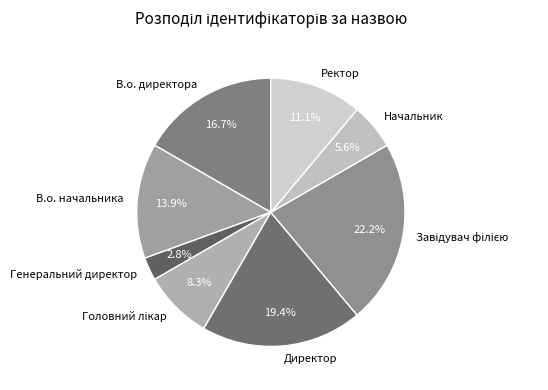

Which category has the smallest portion of the pie?

Генеральний директор